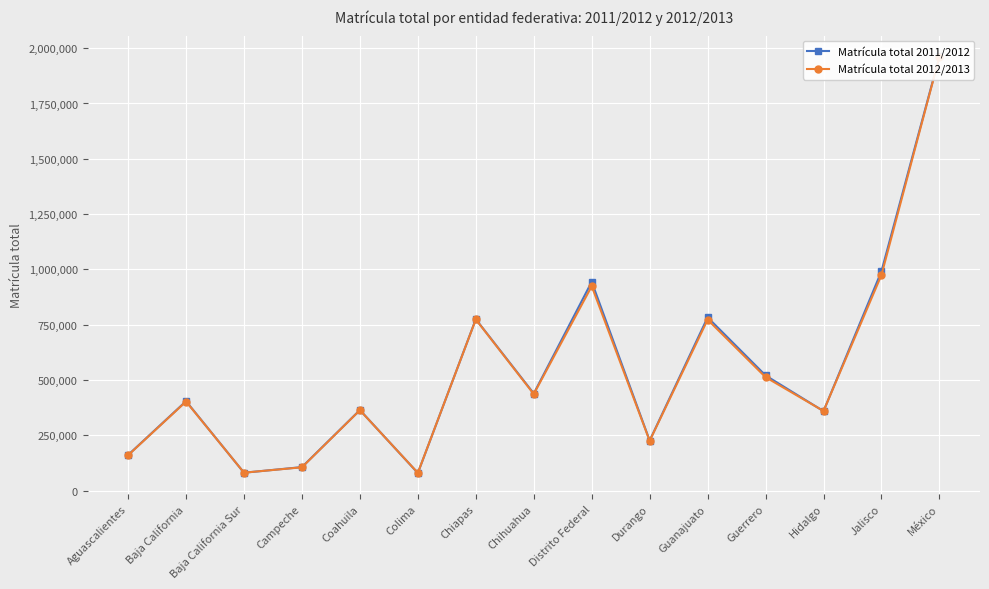

How many lines are shown in the chart?

2